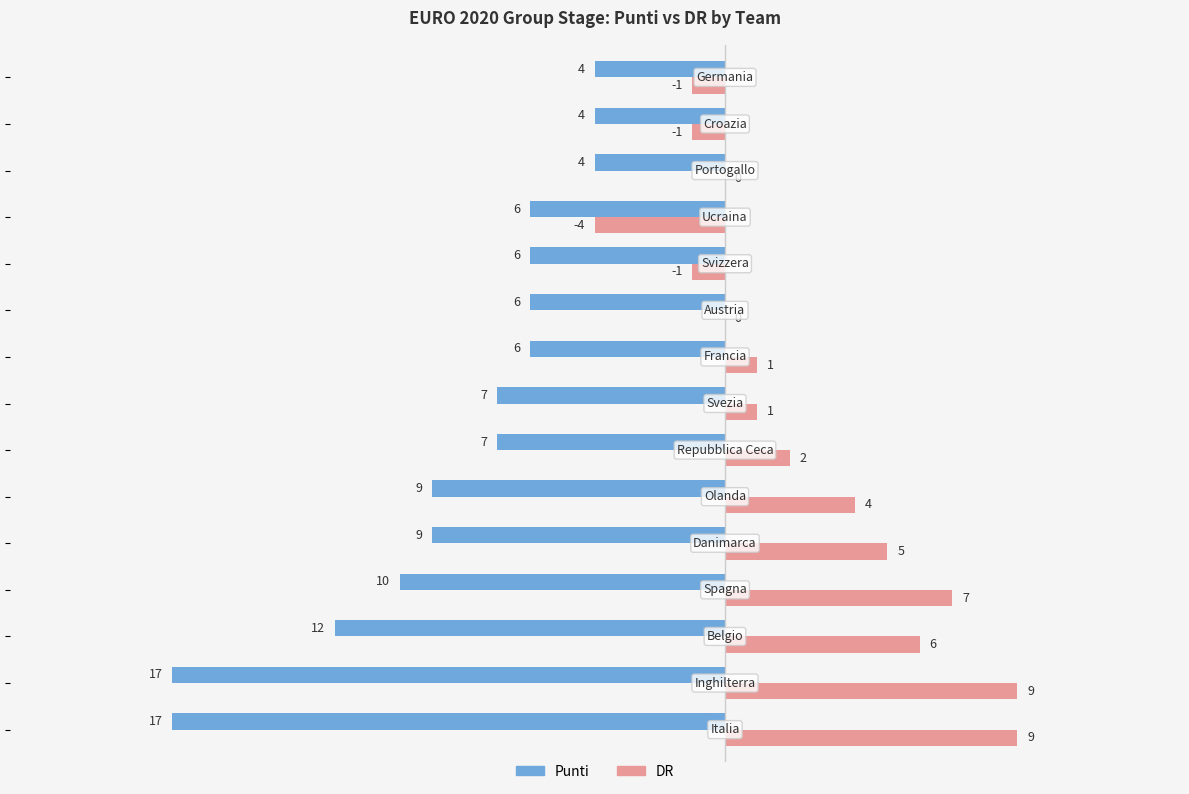

What is the greatest value displayed?

9